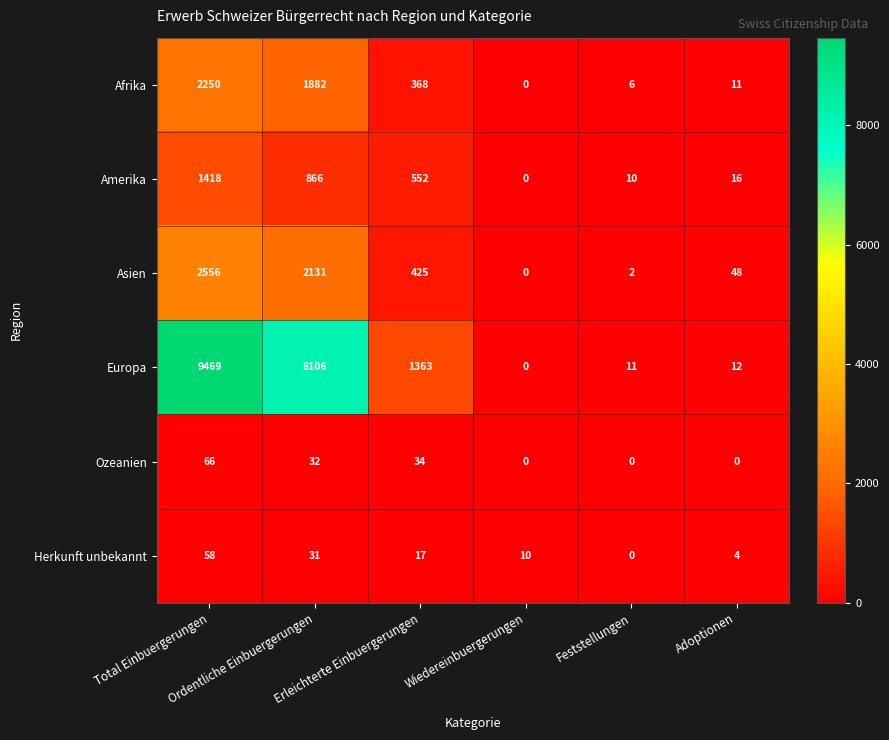

What is the highest value of the Ozeanien series?

66